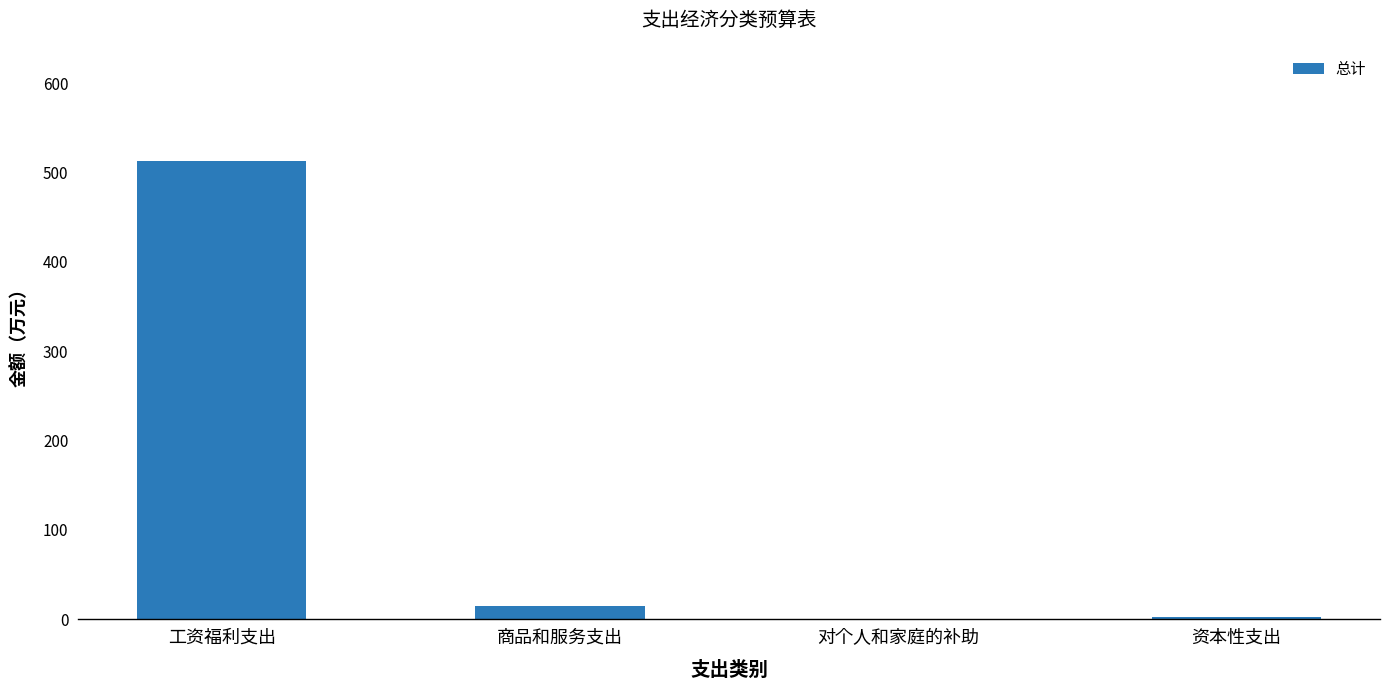

What is the greatest value displayed?

512.6